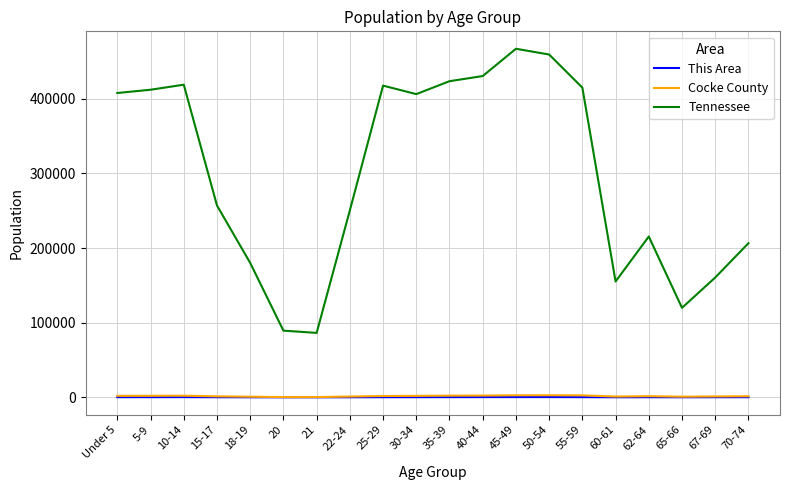

Which series has the largest range (max minus min)?

Tennessee